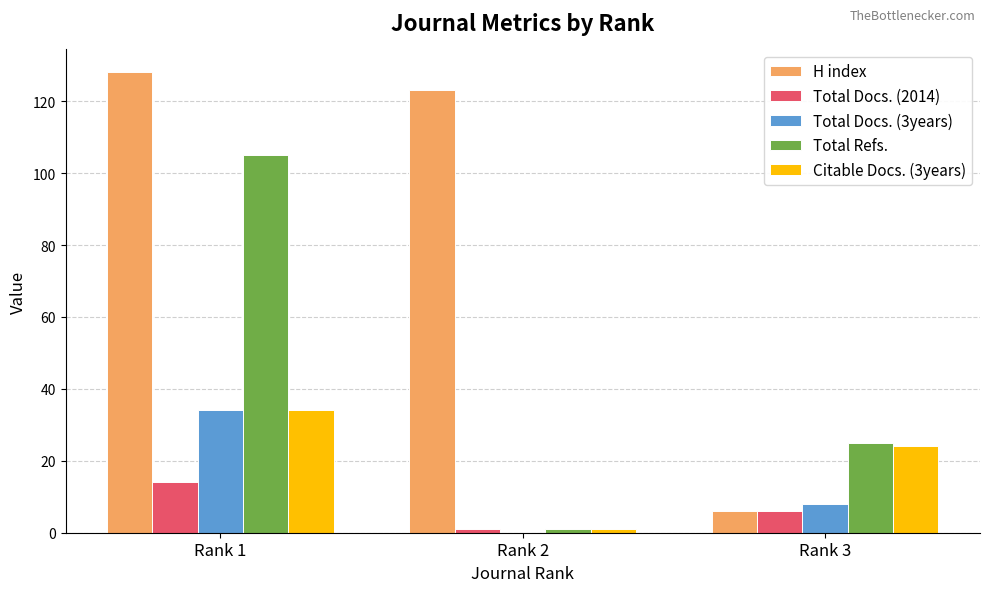

At which label does Total Docs. (3years) first exceed 8?

Rank 1